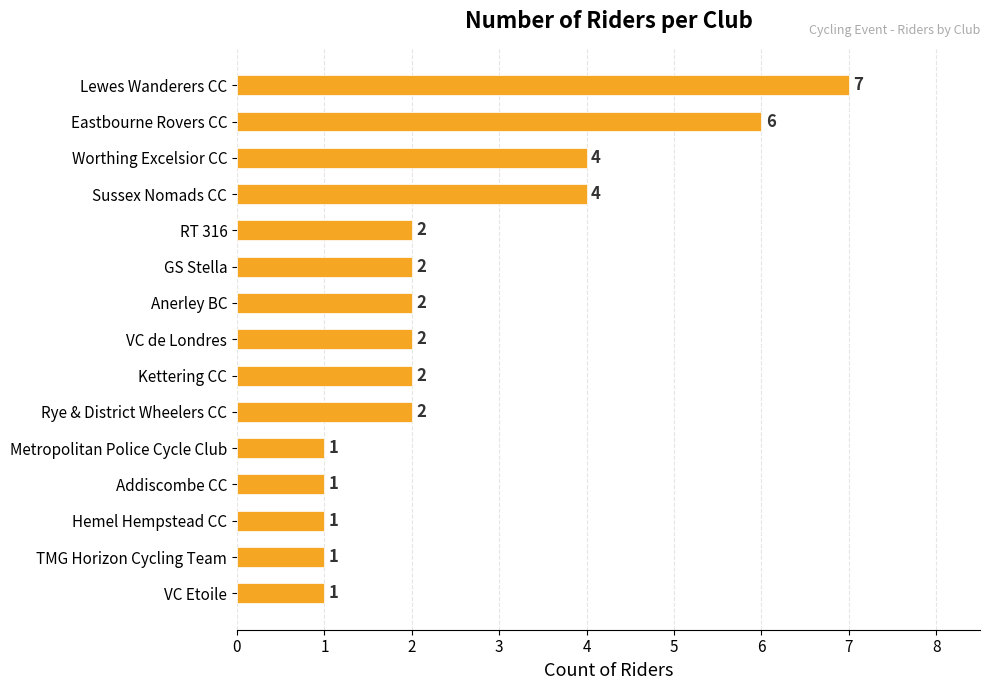

Which has a higher value, Lewes Wanderers CC or TMG Horizon Cycling Team?

Lewes Wanderers CC